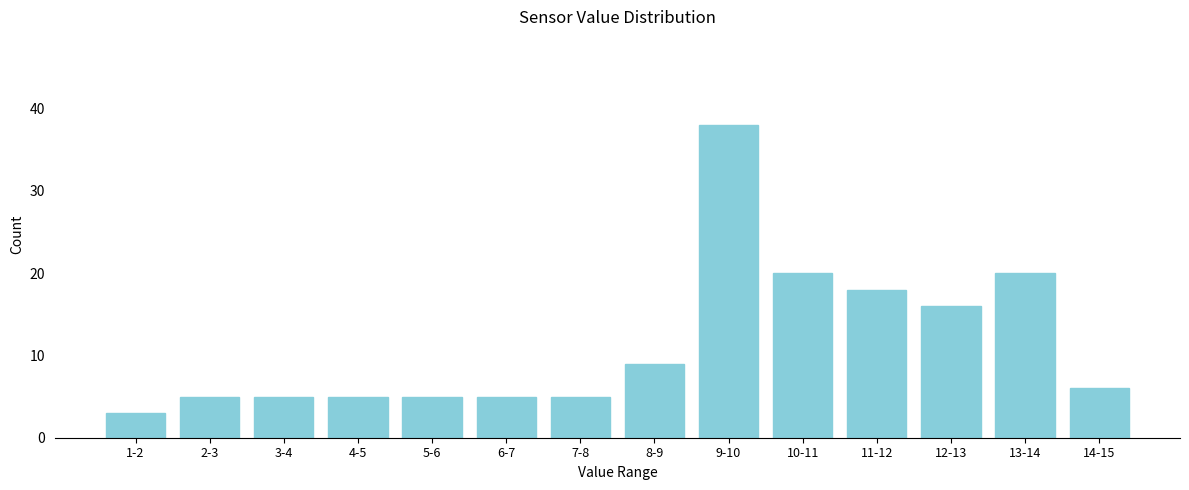

Reading left to right, extract all data points from this chart.

3	5	5	5	5	5	5	9	38	20	18	16	20	6